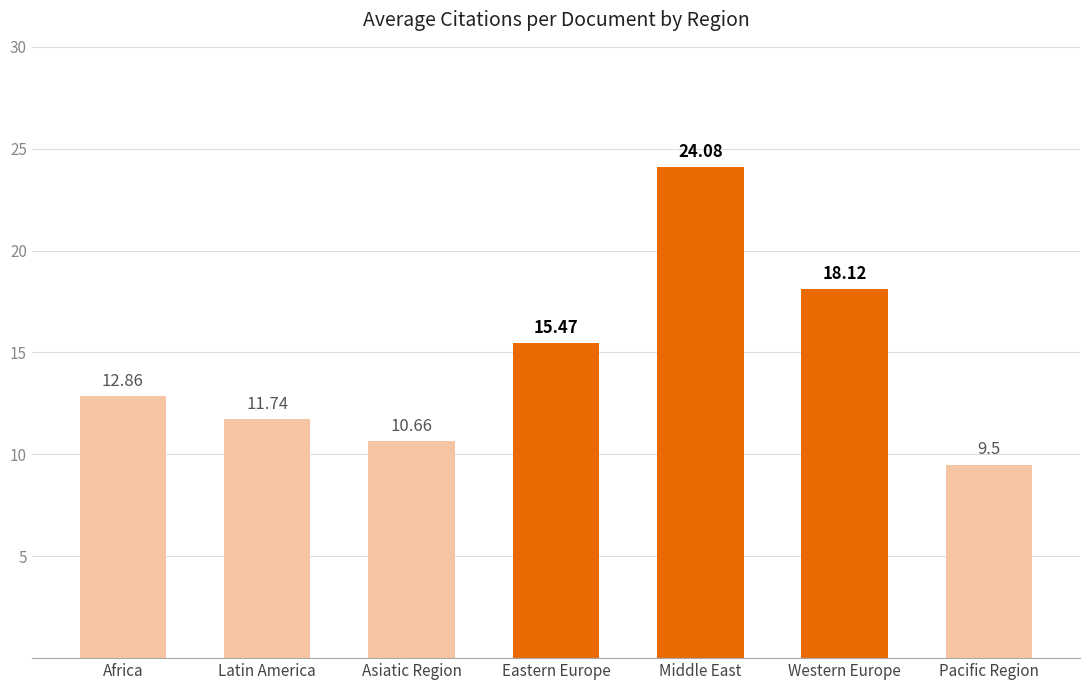

The chart shows a value of 10.7 at Asiatic Region. True or false?

True